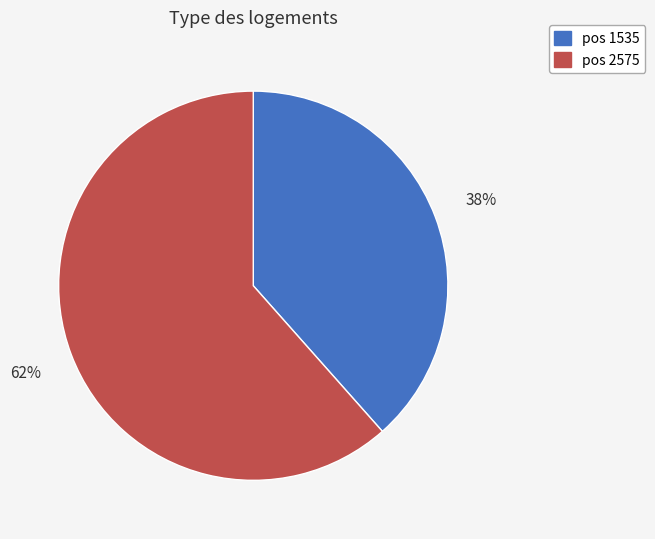

Does any single category account for the majority?

Yes